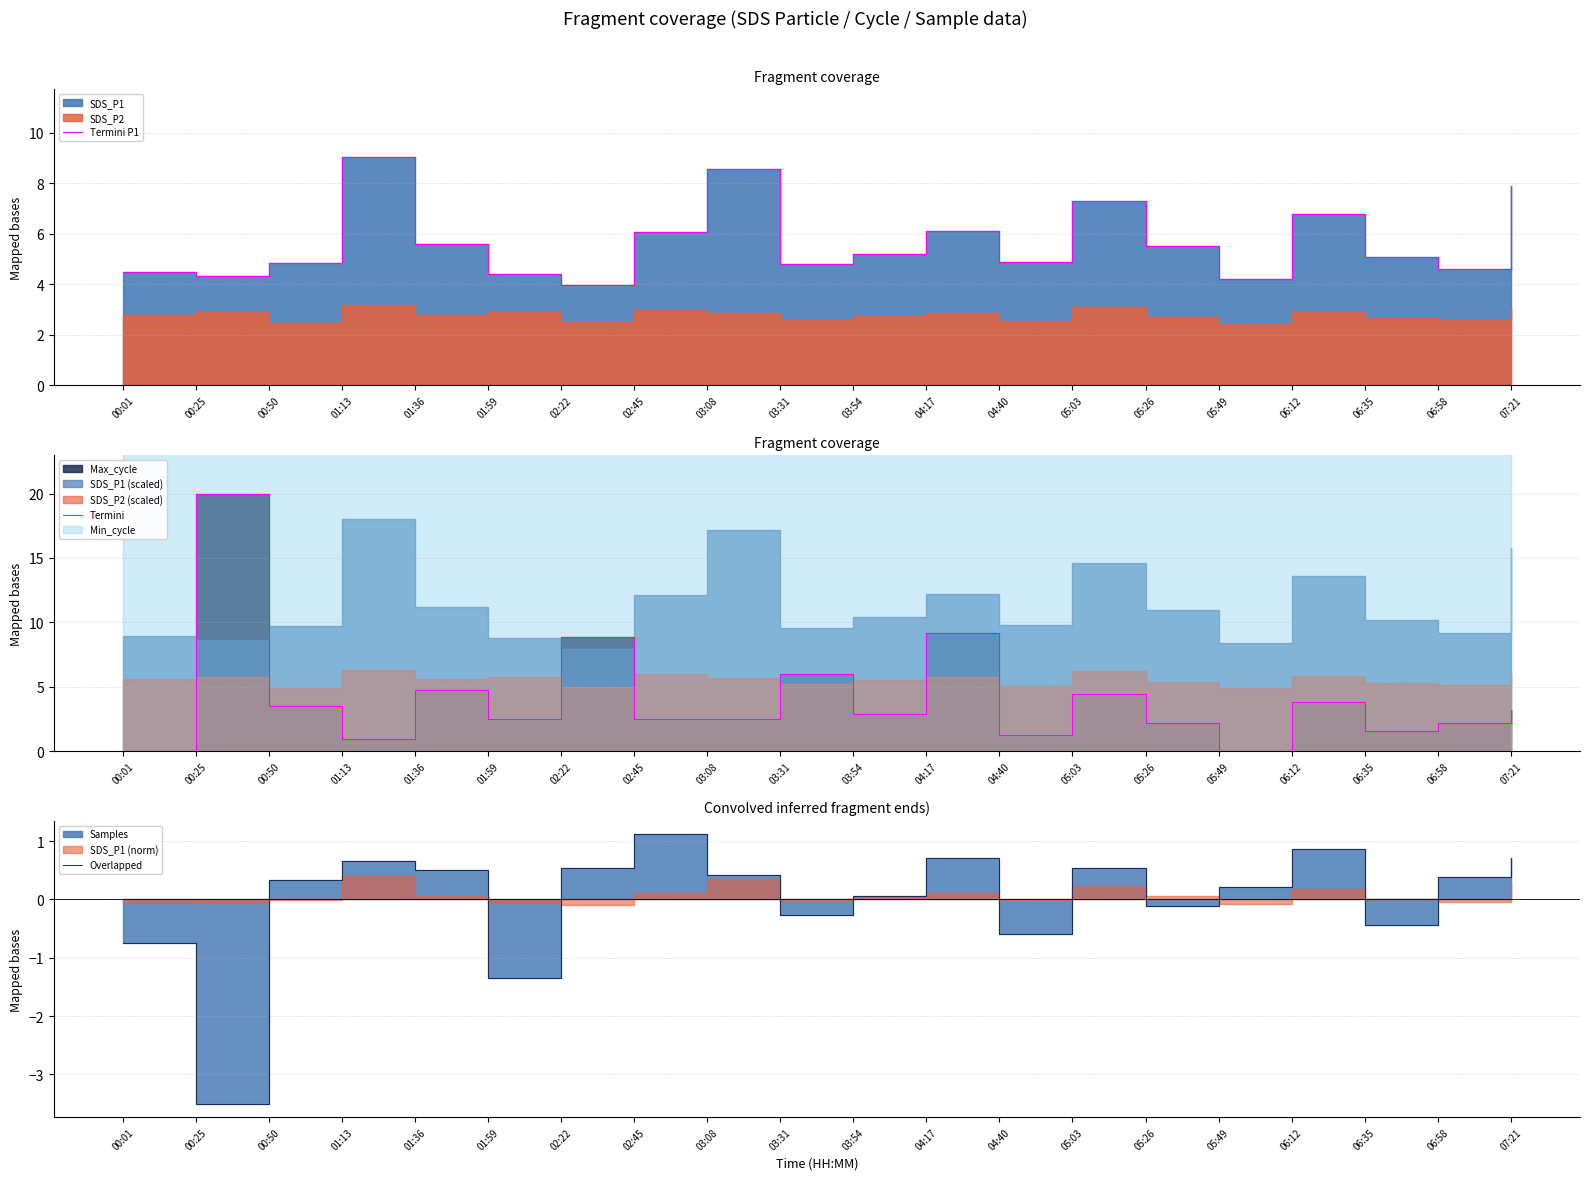

What is the value of the Overlapped point at the 11th from the left?

0.1